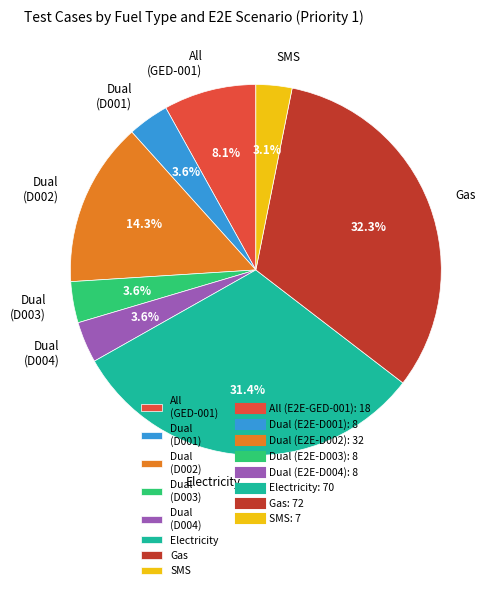

Approximately how many times larger is the value at Dual (D002) compared to Dual (D001)?

4.0